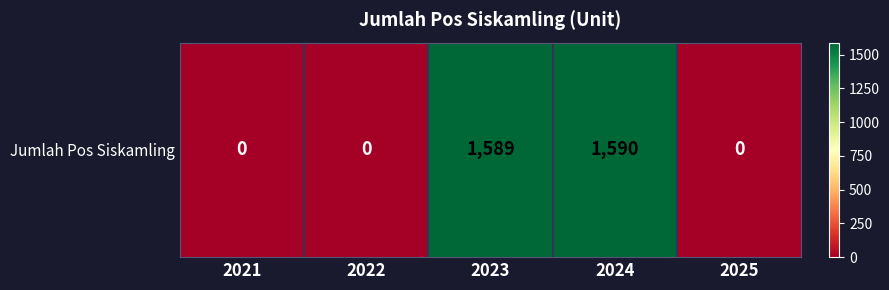

What is the sum of the values at 2023 and 2025?

1589